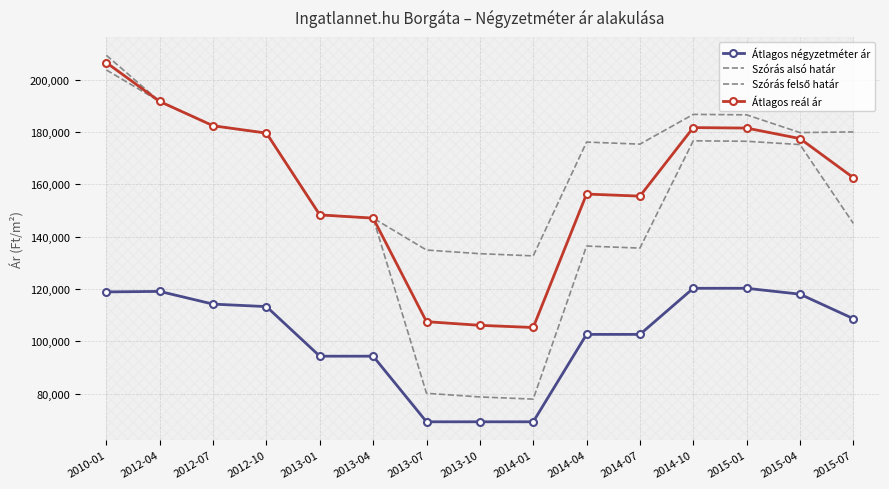

What value does the Átlagos reál ár series have at 2010-01?

206478